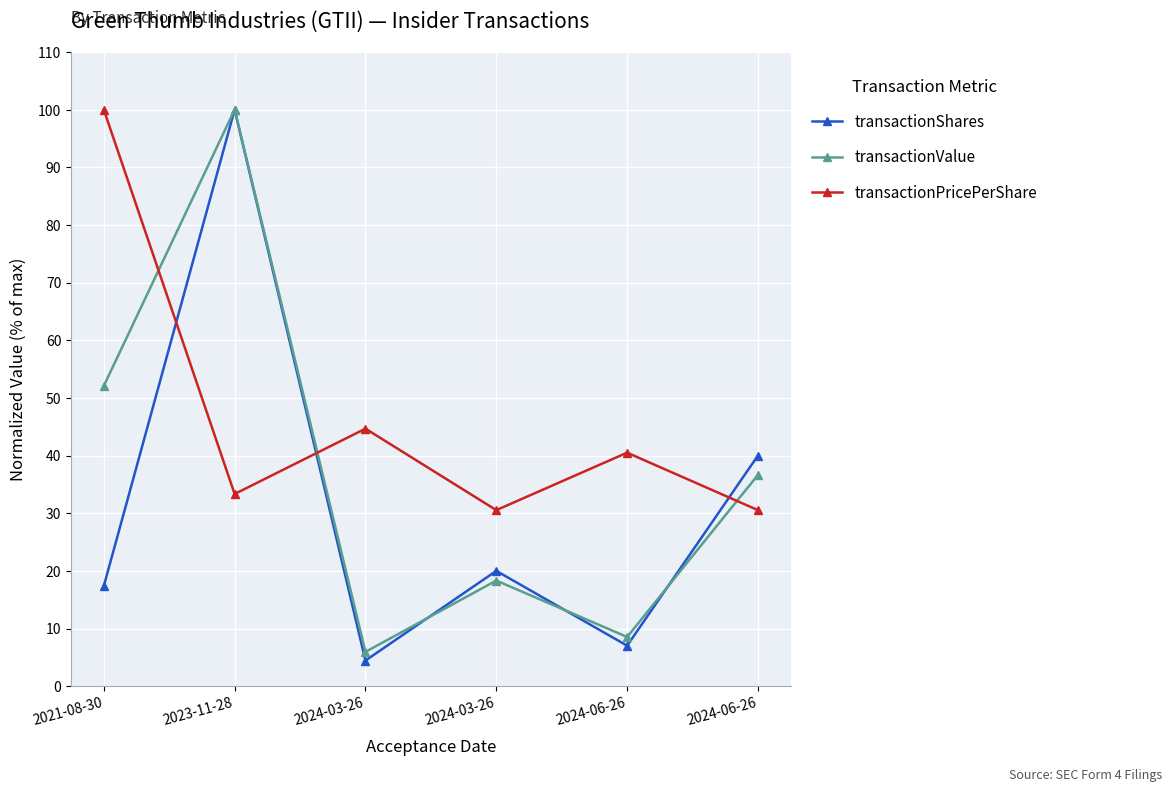

Rank the series by their average value, from lowest to highest.

transactionShares, transactionValue, transactionPricePerShare